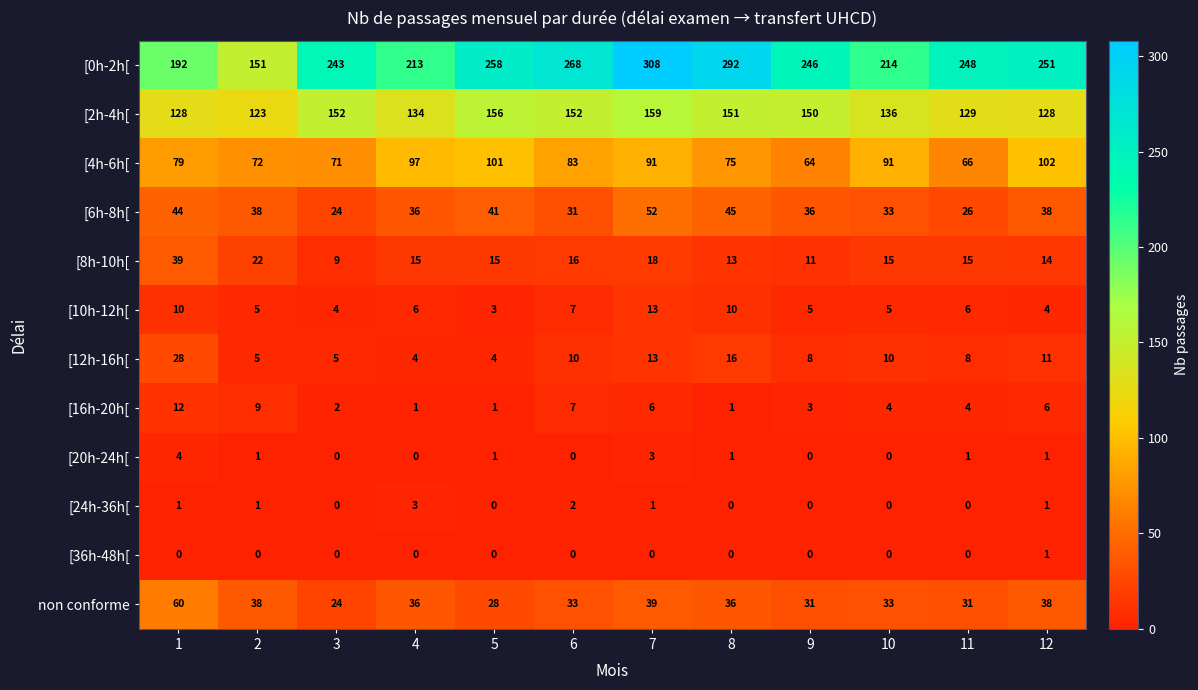

Which series has the largest total across all categories?

[0h-2h[